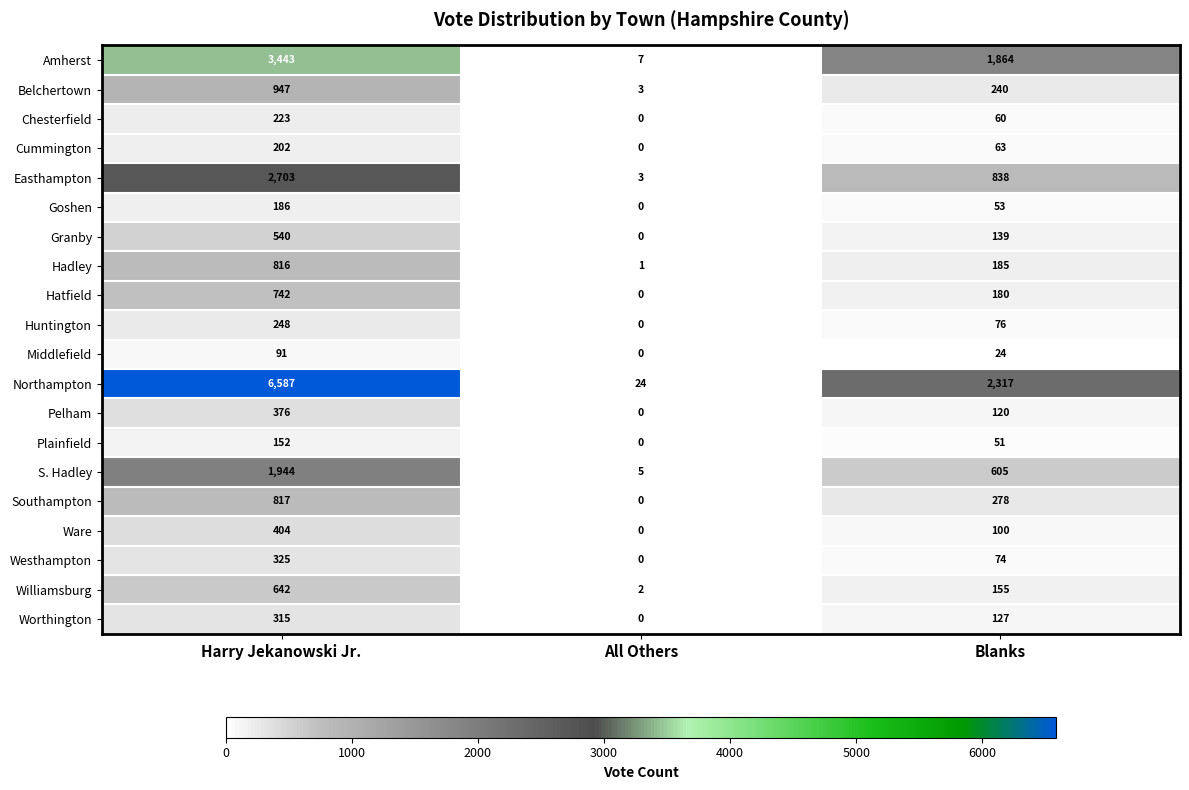

At how many categories does at least one series exceed 3320?

1